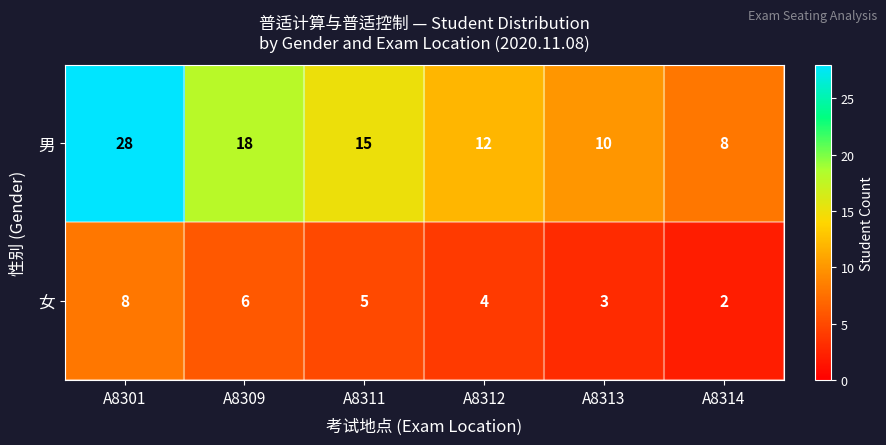

Rank the series at A8314 from highest to lowest value.

男, 女